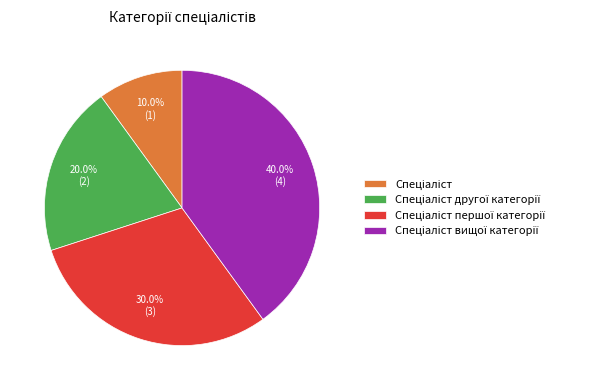

Does any single category account for the majority?

No